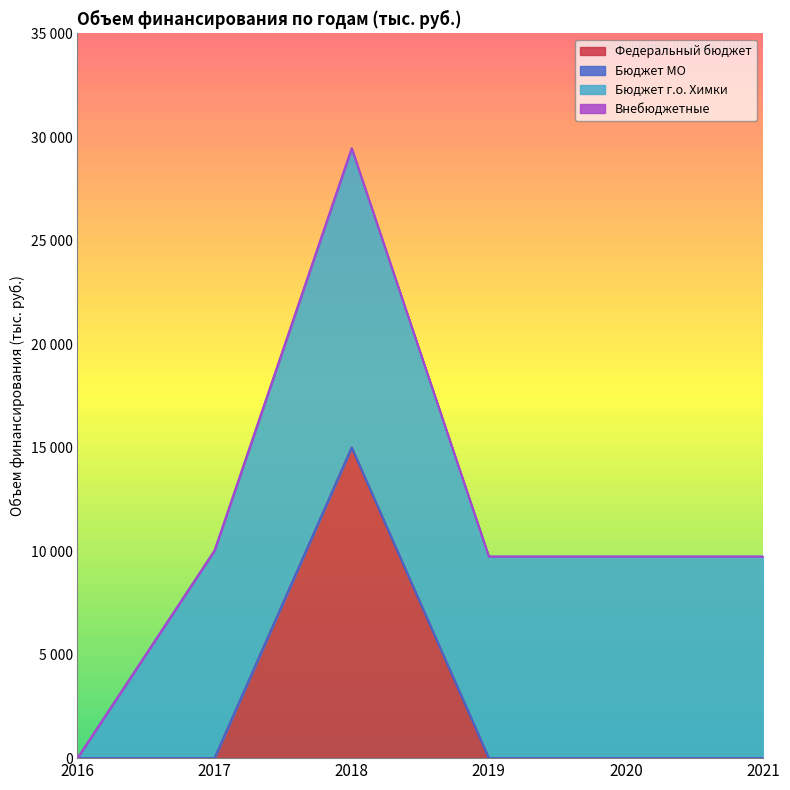

True or false: Внебюджетные has more than 2 interior local peaks.

False